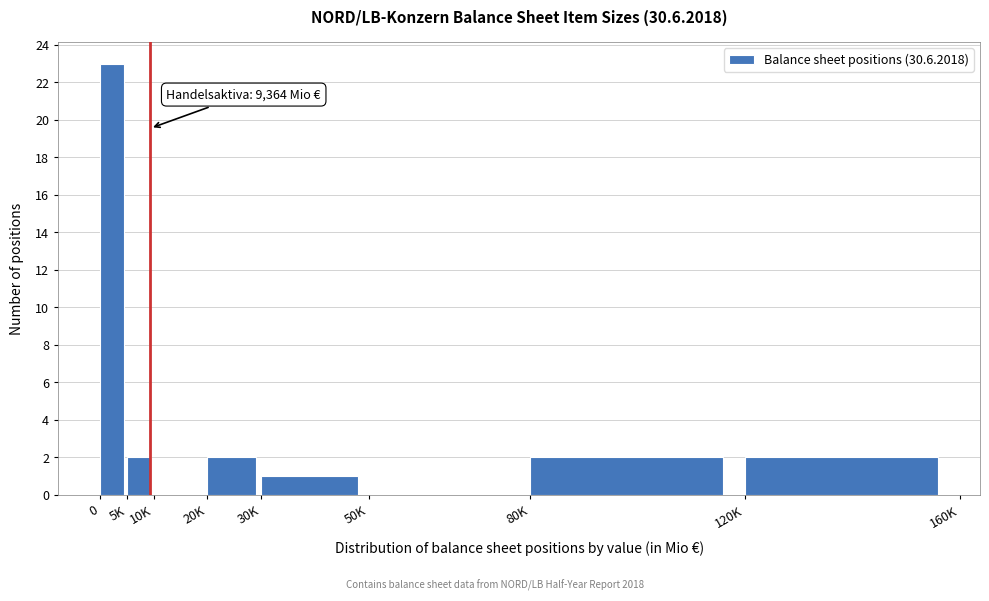

Reading right to left, list all the values displayed in this chart.

120K=2	80K=2	50K=0	30K=1	20K=2	10K=0	5K=2	0=23